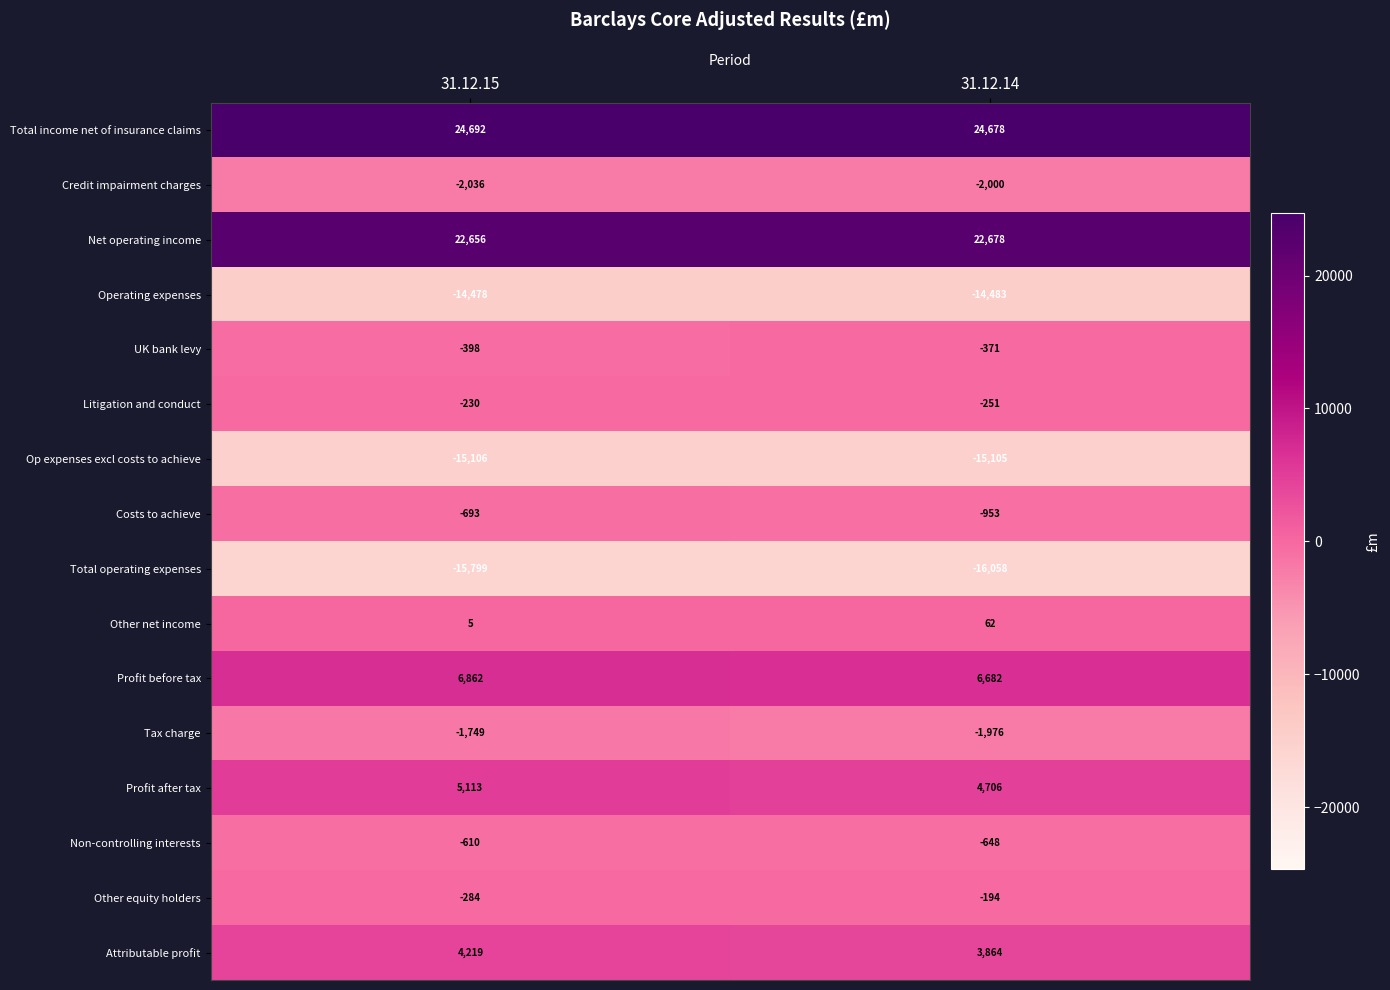

Which series has the largest total across all categories?

Total income net of insurance claims